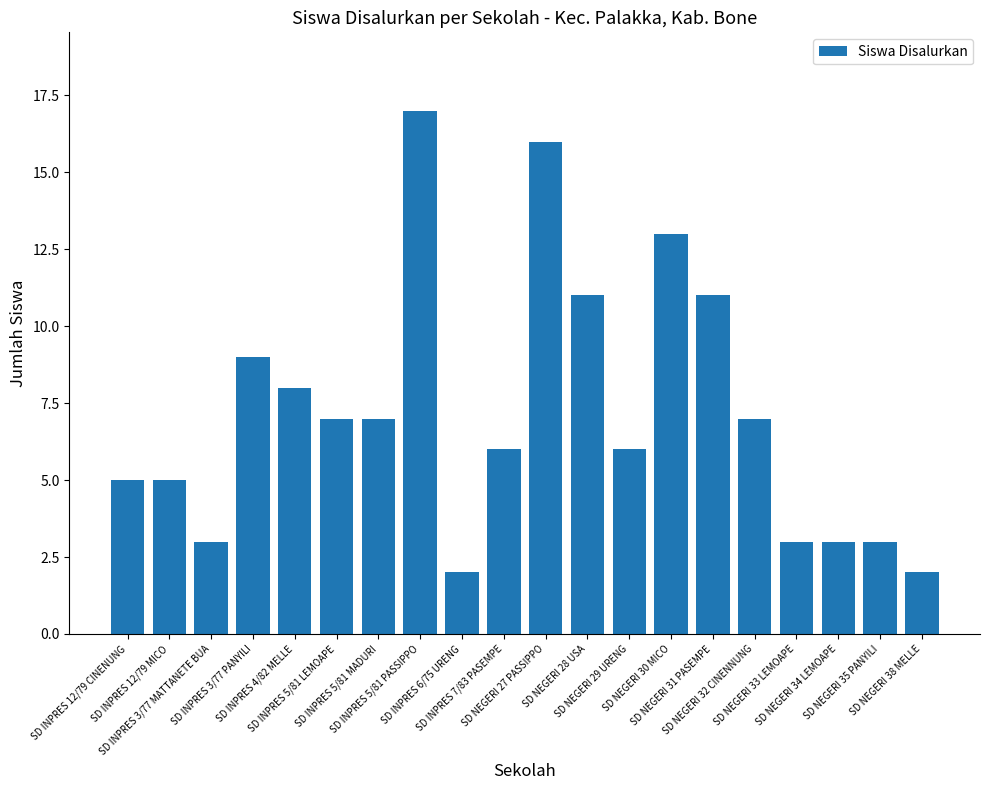

What is the average value?

7